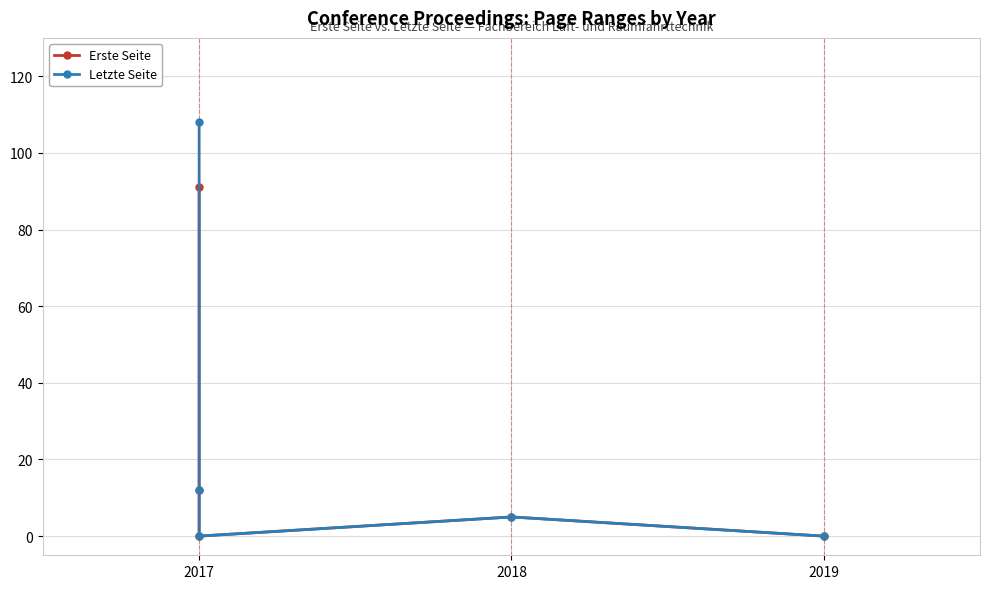

True or false: Erste Seite and Letzte Seite intersect in this chart.

False